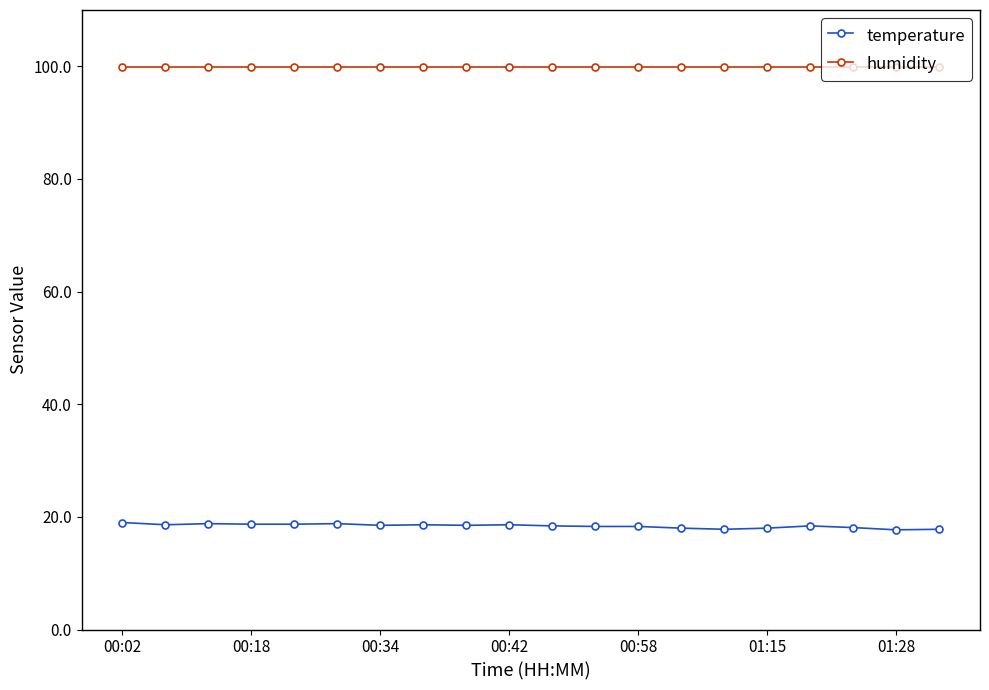

What is the value of the temperature point at the 14th from the left?

18.0